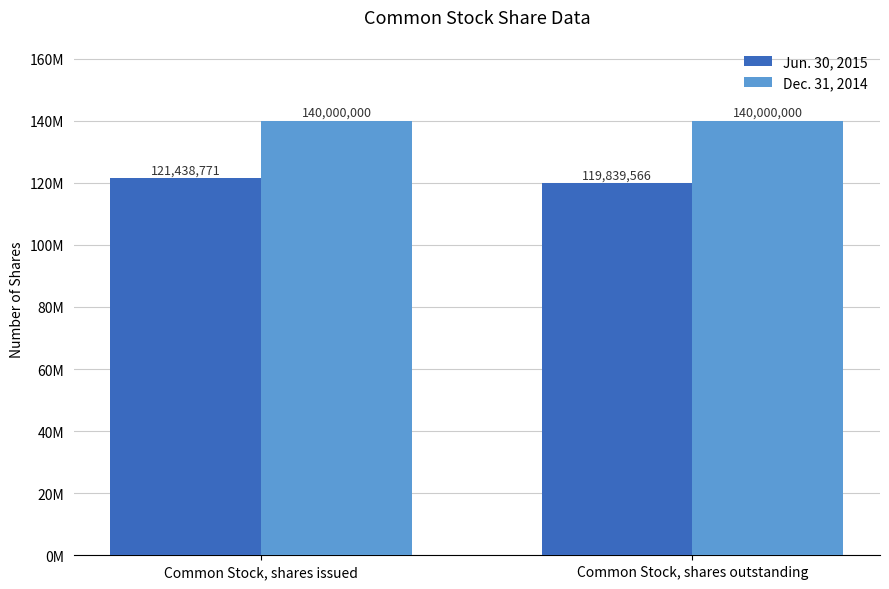

What value does the Jun. 30, 2015 series have at Common Stock, shares outstanding, to the nearest 100?

119839600